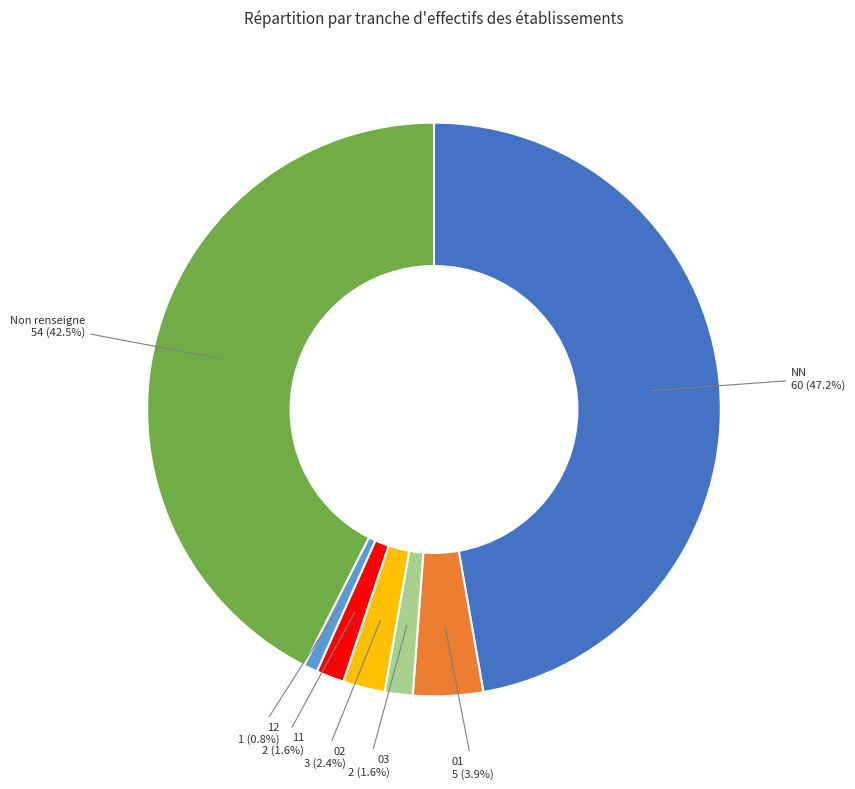

Is there any slice that represents more than half of the pie?

No